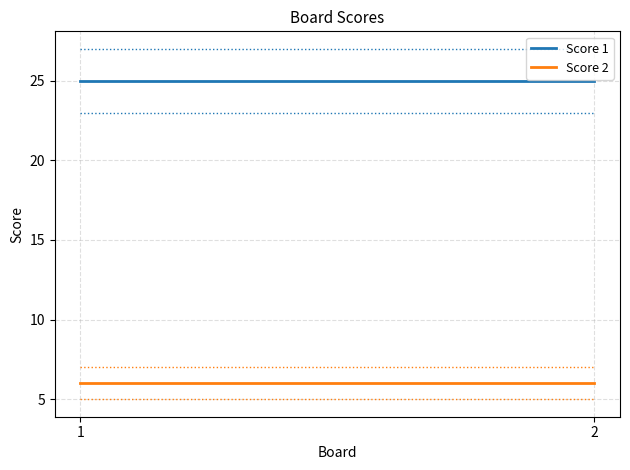

True or false: Score 1 has a value of 25 at 2.

True